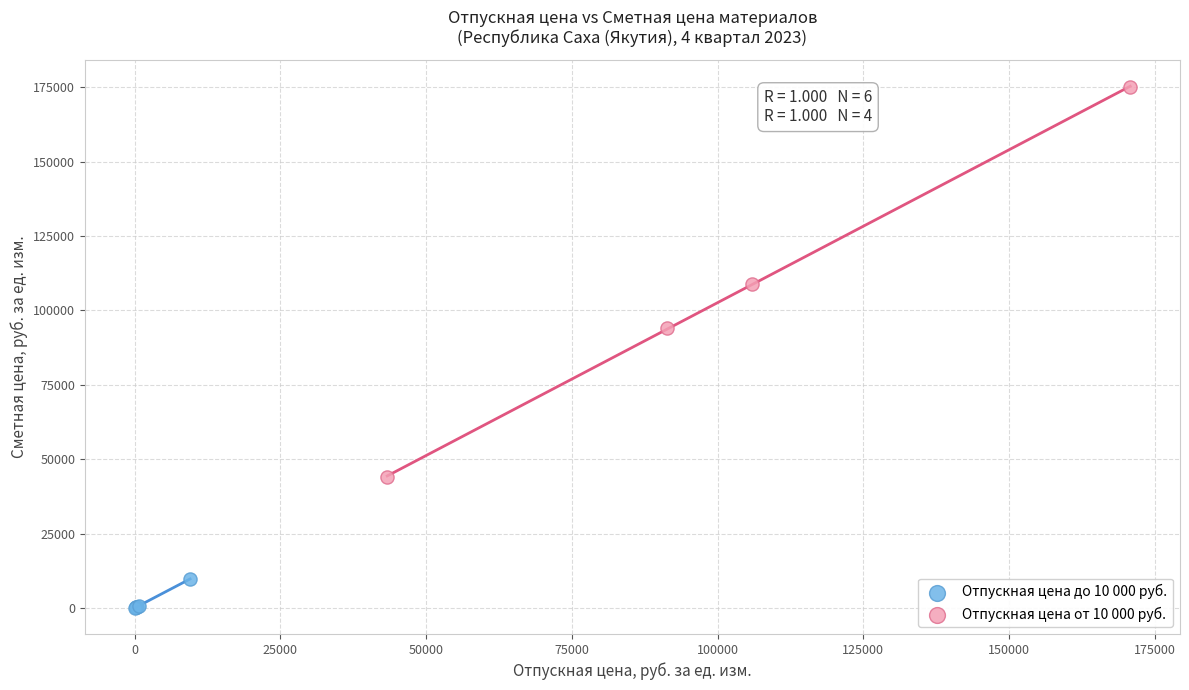

Which series reaches the maximum Y coordinate?

Отпускная цена от 10 000 руб.